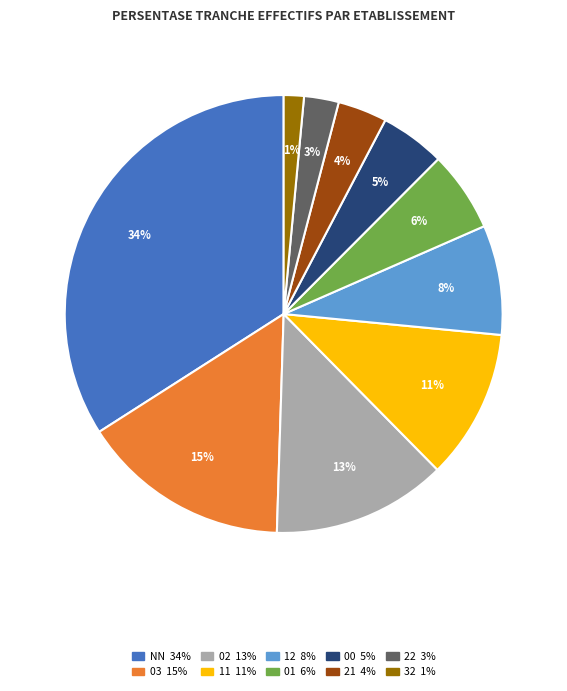

Which slice is the smallest?

32